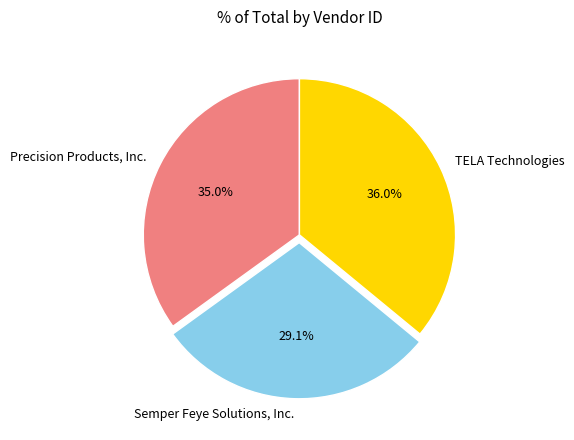

To the nearest percent, what is the combined percentage of TELA Technologies and Semper Feye Solutions, Inc.?

65%